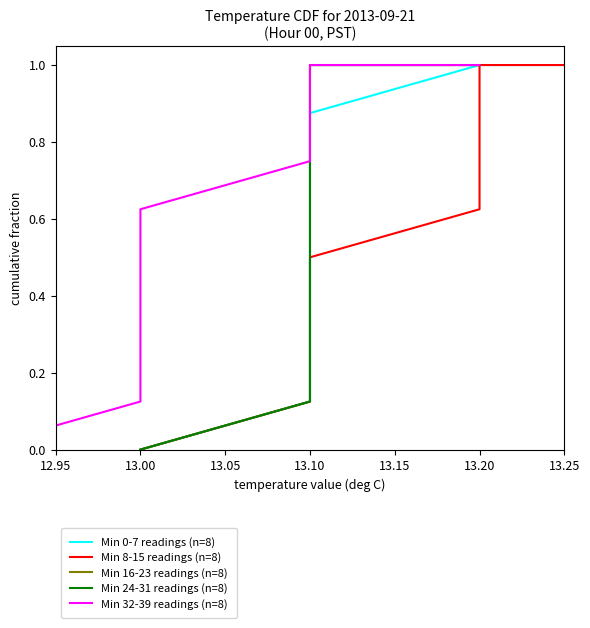

What position from the left is 13.10?

4